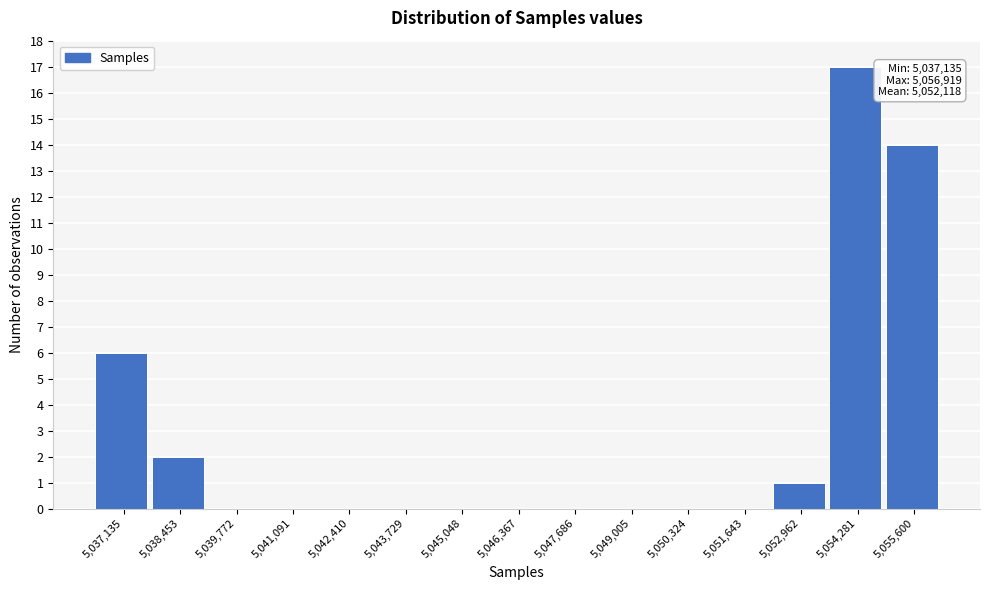

Reading left to right, transcribe all the data shown in this chart.

5,037,135=6	5,038,453=2	5,039,772=0	5,041,091=0	5,042,410=0	5,043,729=0	5,045,048=0	5,046,367=0	5,047,686=0	5,049,005=0	5,050,324=0	5,051,643=0	5,052,962=1	5,054,281=17	5,055,600=14